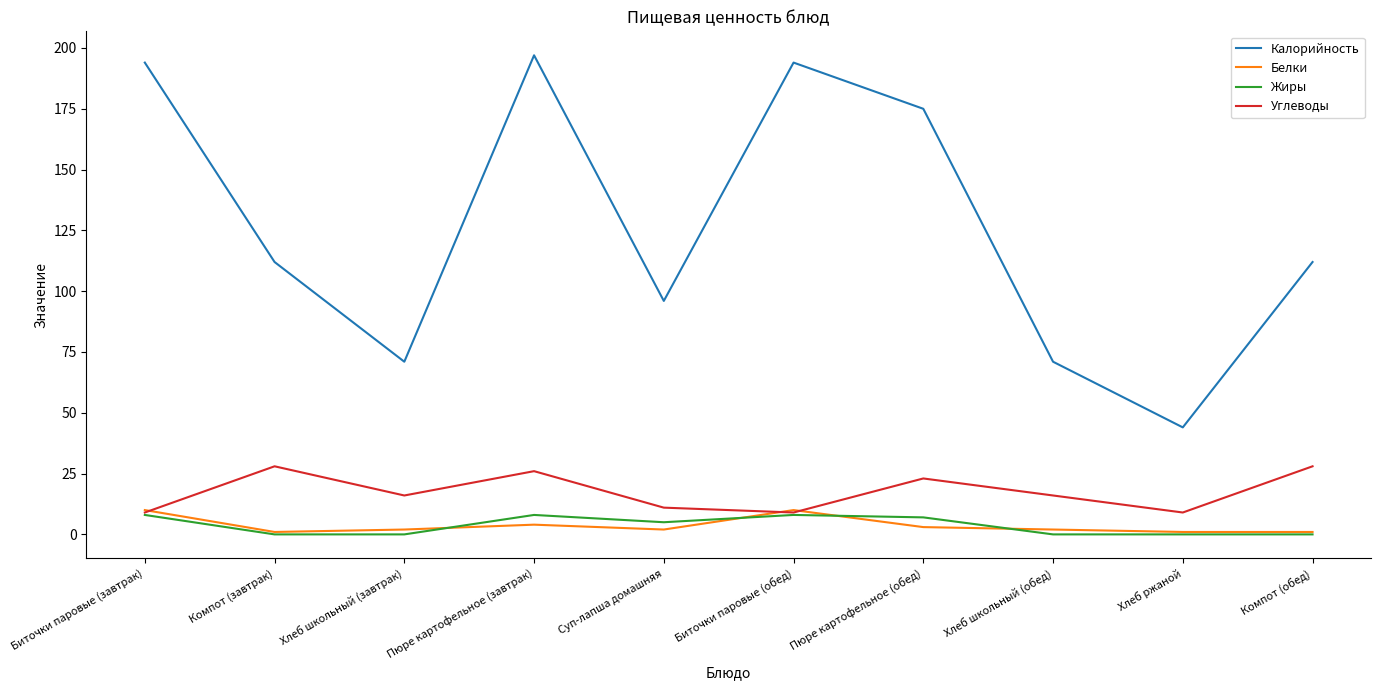

Count the number of data series in this chart.

4